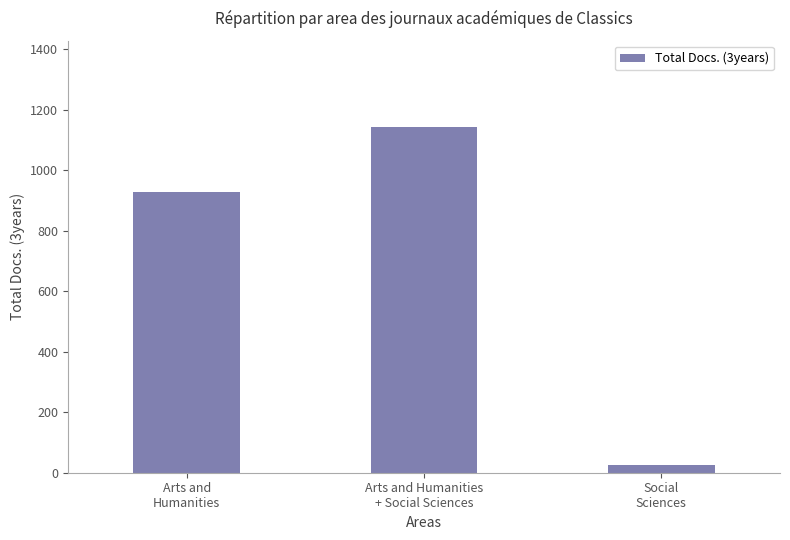

What is the maximum value shown in the chart?

1142